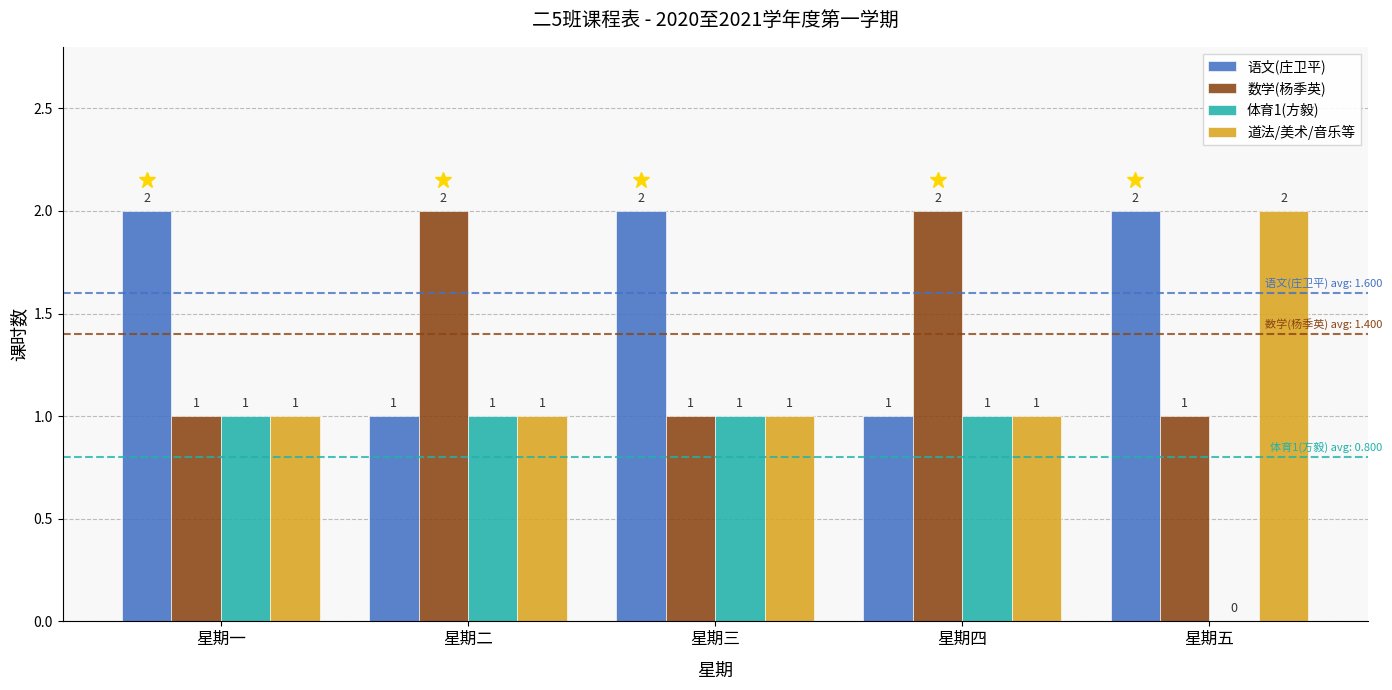

Count the 体育1(方毅) values in the range 1 to 2.

4